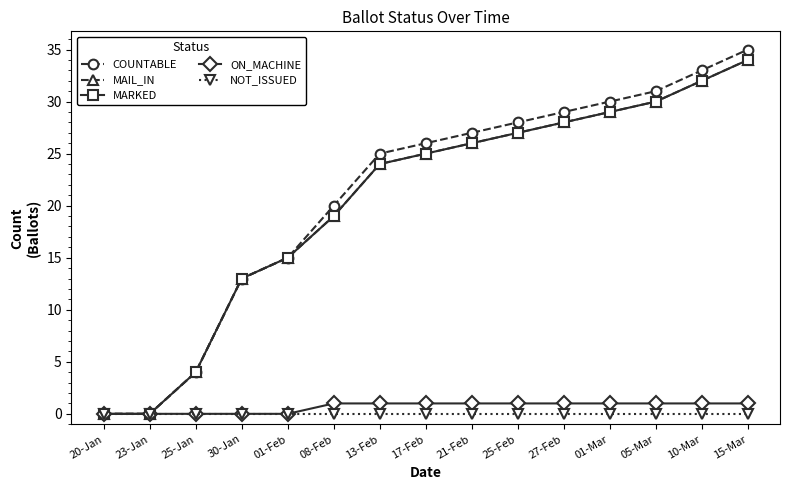

True or false: NOT_ISSUED and ON_MACHINE intersect in this chart.

False